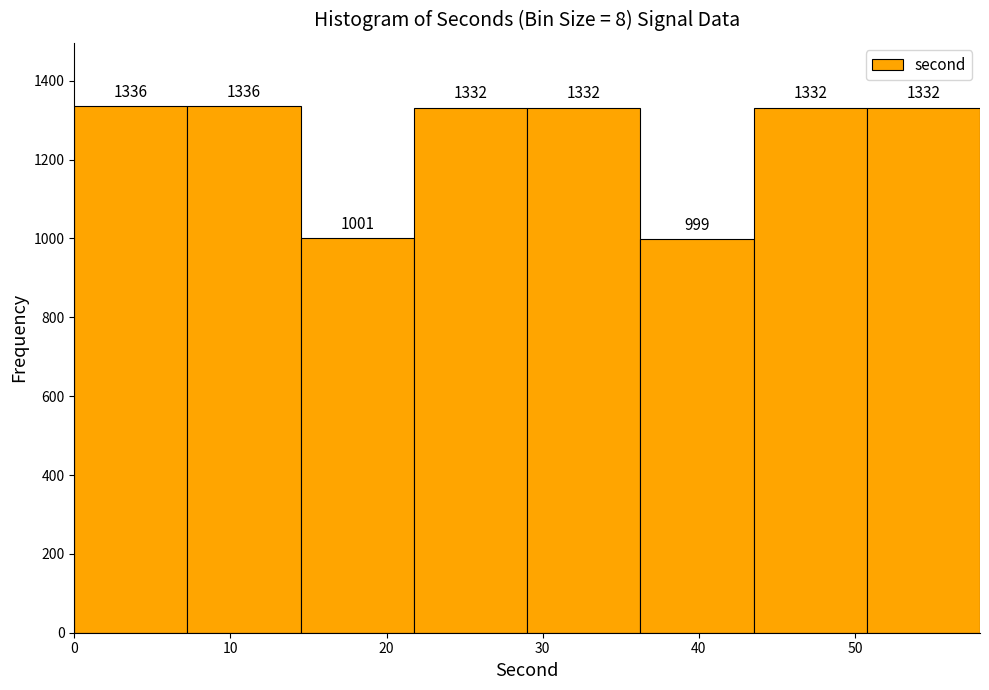

Reading left to right, list every bar in this chart as the range it spans on the x-axis followed by its height. The bar edges are not printed on the chart, so give them approximately, as read against the axis.

0 to 7: 1336
7 to 15: 1336
15 to 22: 1001
22 to 29: 1332
29 to 36: 1332
36 to 44: 999
44 to 51: 1332
51 to 58: 1332